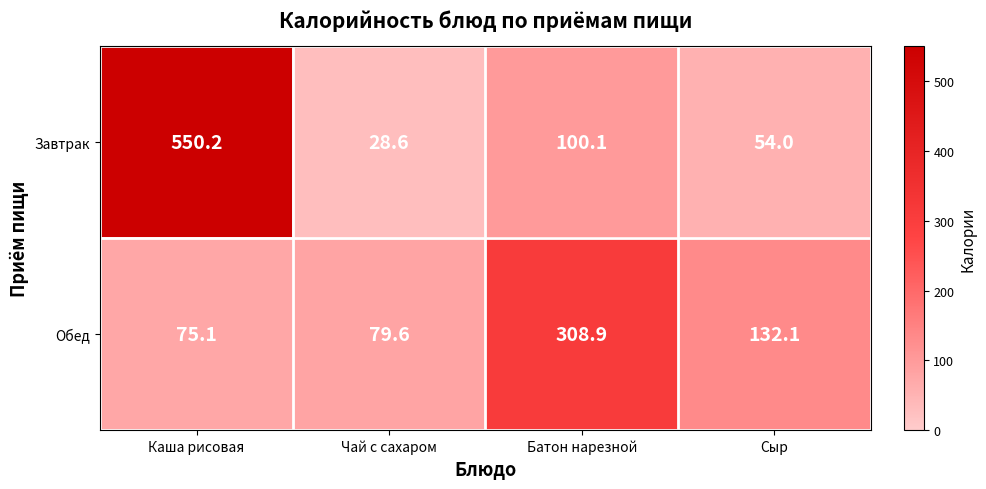

Rank the series by their average value, from highest to lowest.

Завтрак, Обед